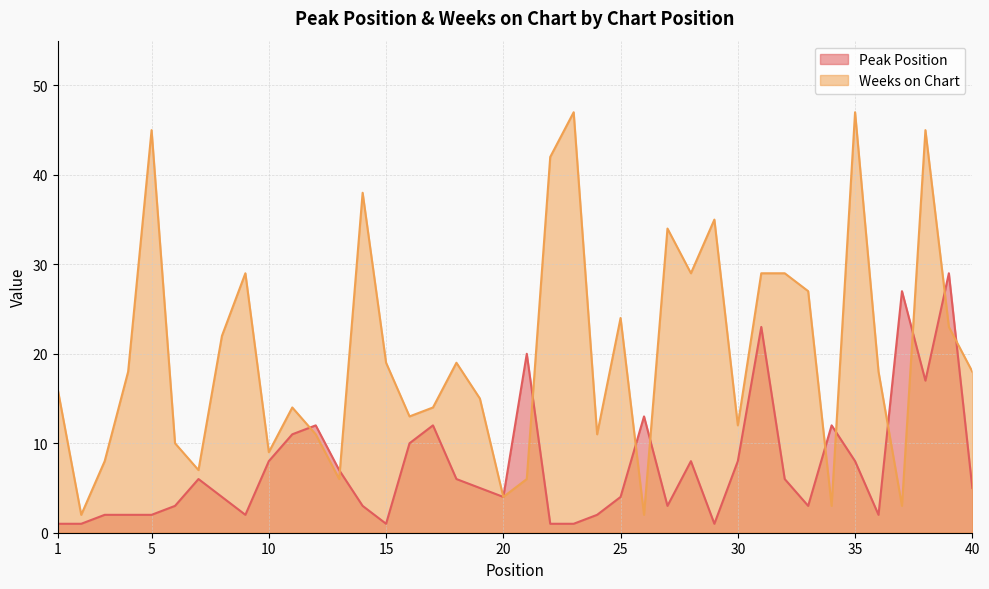

Read the Weeks on Chart value at 1, to the nearest 5.

15